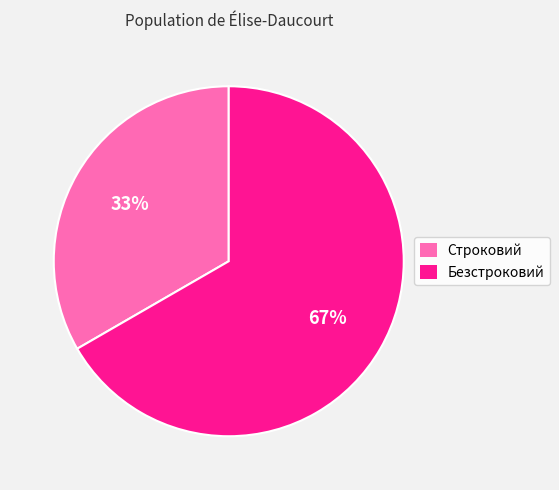

To the nearest percent, what is the average slice percentage?

50%